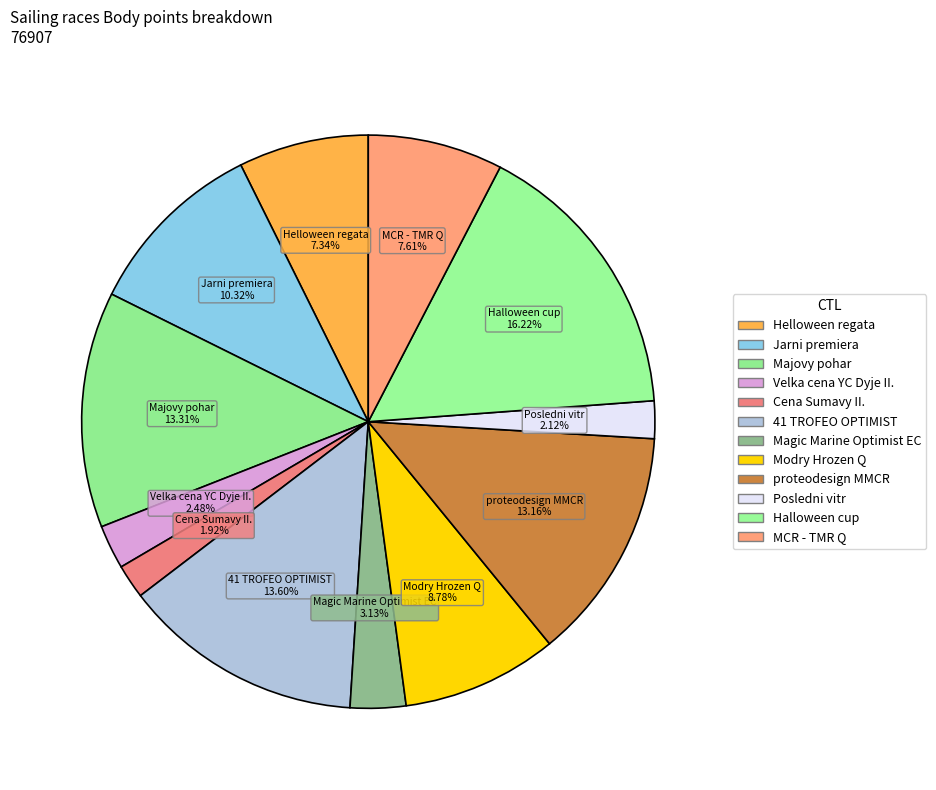

Which slice is the largest?

Halloween cup